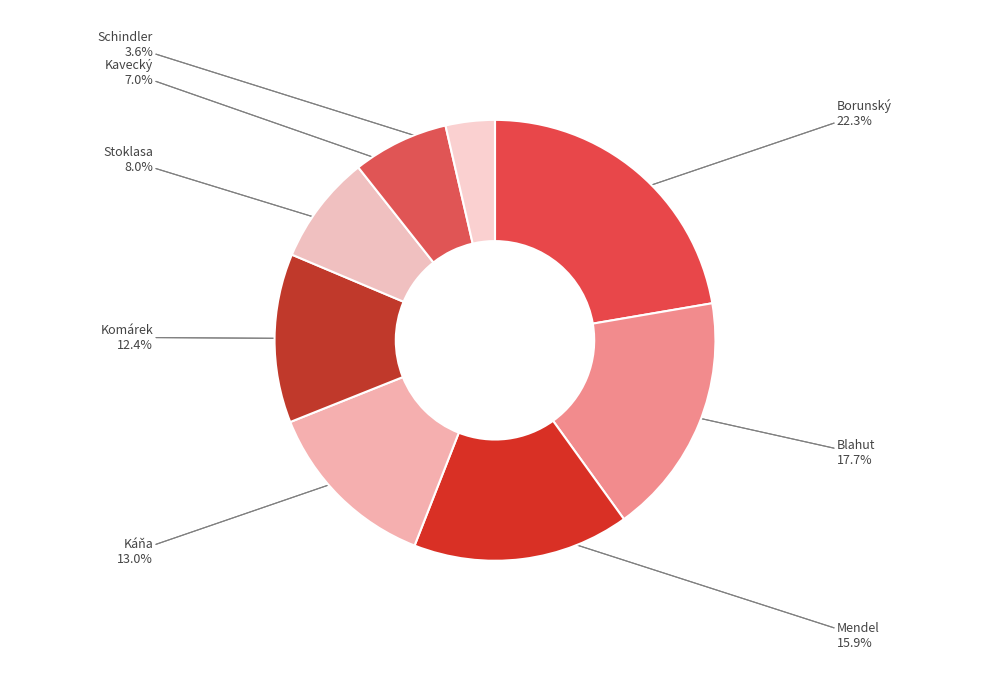

What percentage is the Kavecký Max slice, to the nearest percent?

7%